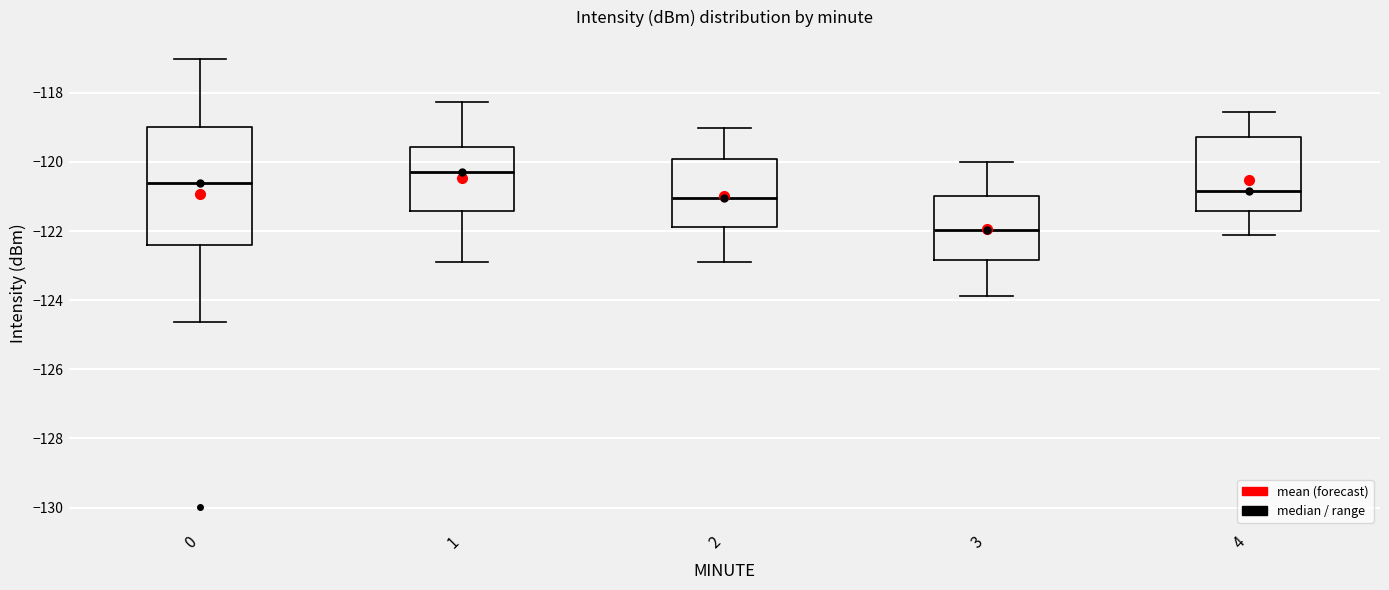

Reading left to right, transcribe this box plot: for each box, give where its median line is, the range the box spans, and where its two whiskers end, as read against the y-axis. The values are not printed on the chart, so give them approximately, as read against the axis.

0: median -120.6, box -122.4 to -119.0, whiskers -124.6 to -117.0
1: median -120.2, box -121.4 to -119.6, whiskers -122.8 to -118.2
2: median -121.0, box -121.8 to -120.0, whiskers -123.0 to -119.0
3: median -122.0, box -122.8 to -121.0, whiskers -123.8 to -120.0
4: median -120.8, box -121.4 to -119.2, whiskers -122.2 to -118.6